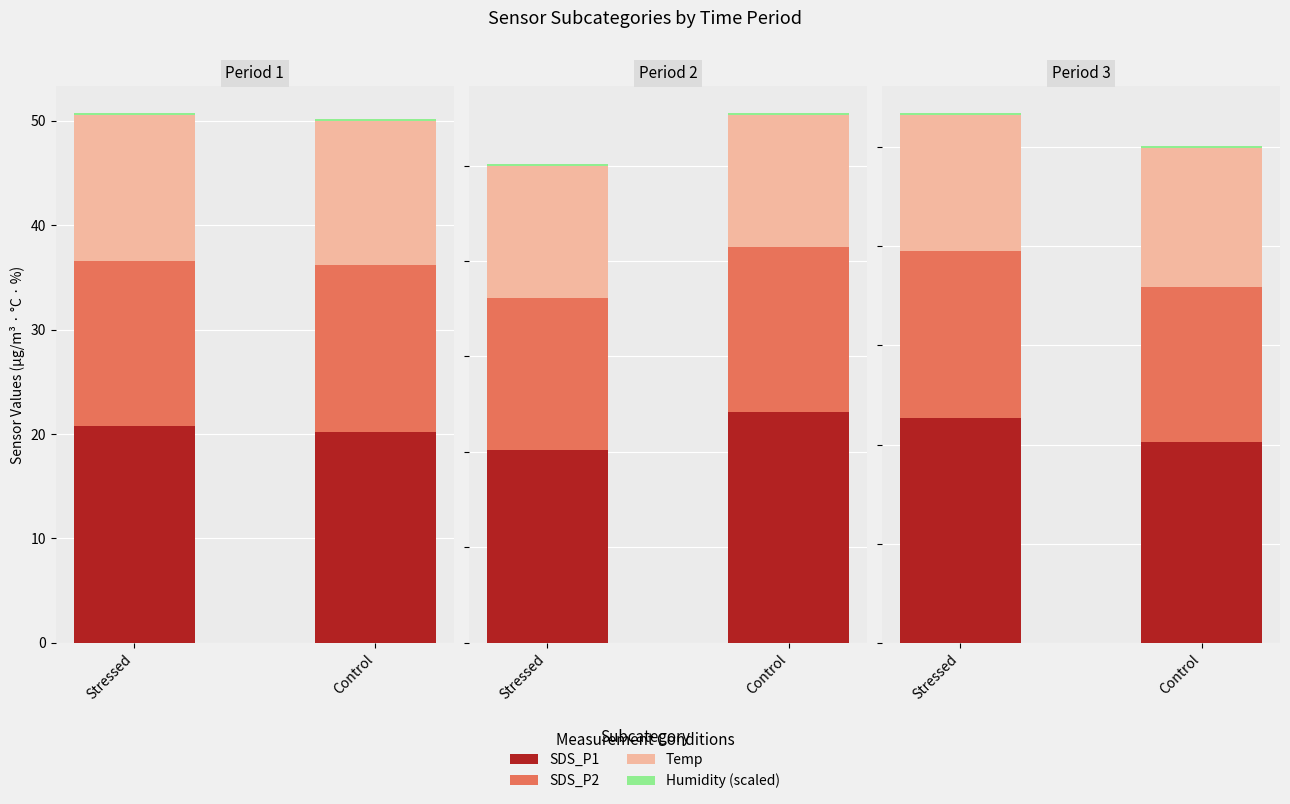

At which category is the sum across all series the highest?

Stressed